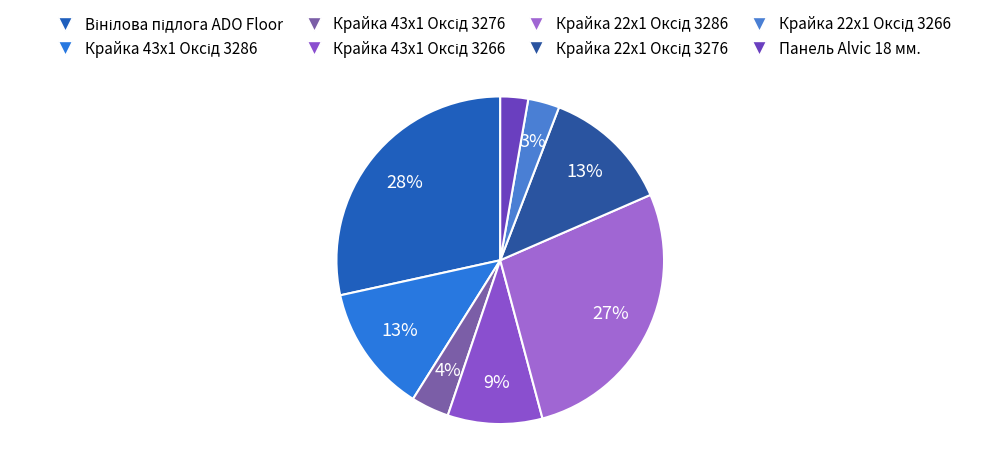

Count the number of slices in the pie.

8